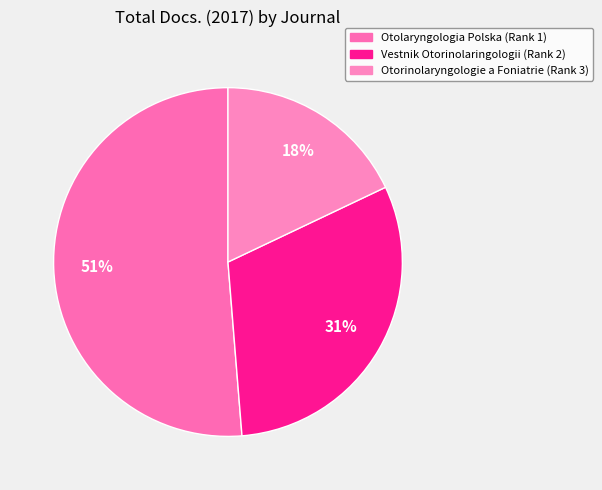

Is it true that Otorinolaryngologie a Foniatrie (Rank 3) is 18% of the pie?

True